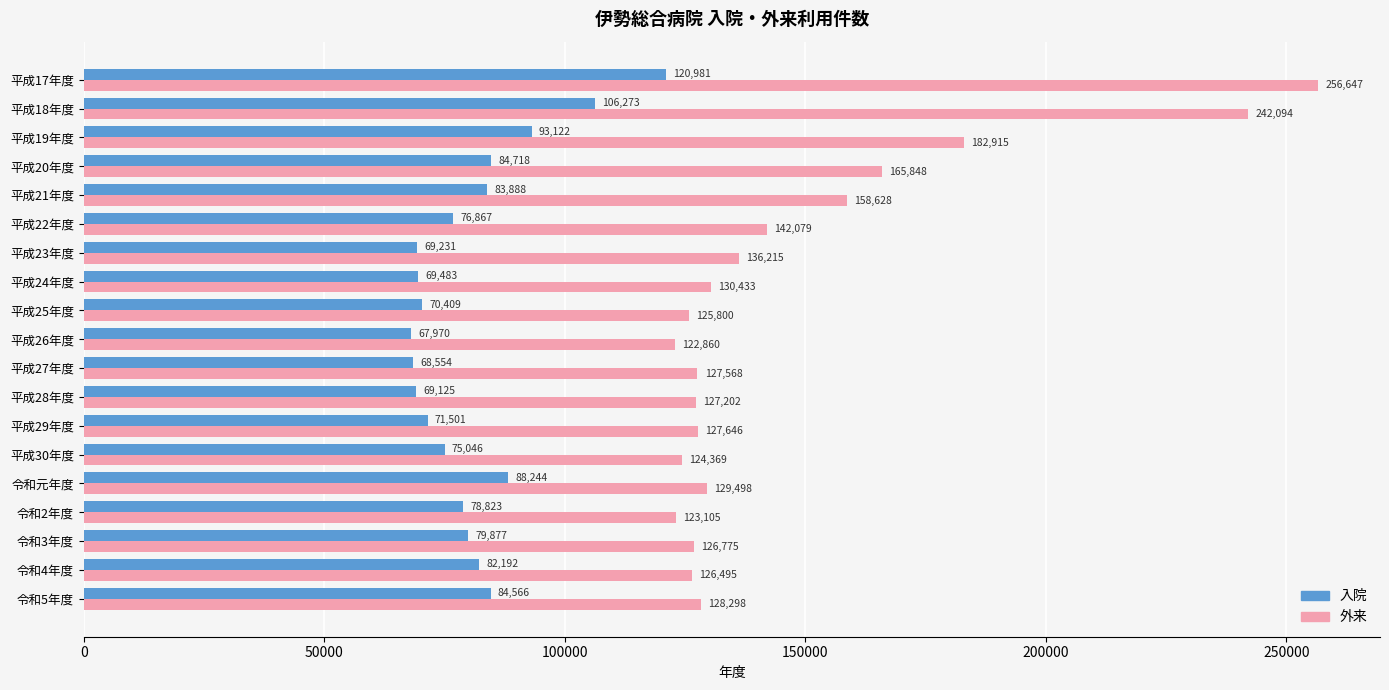

Count the number of data series in this chart.

2